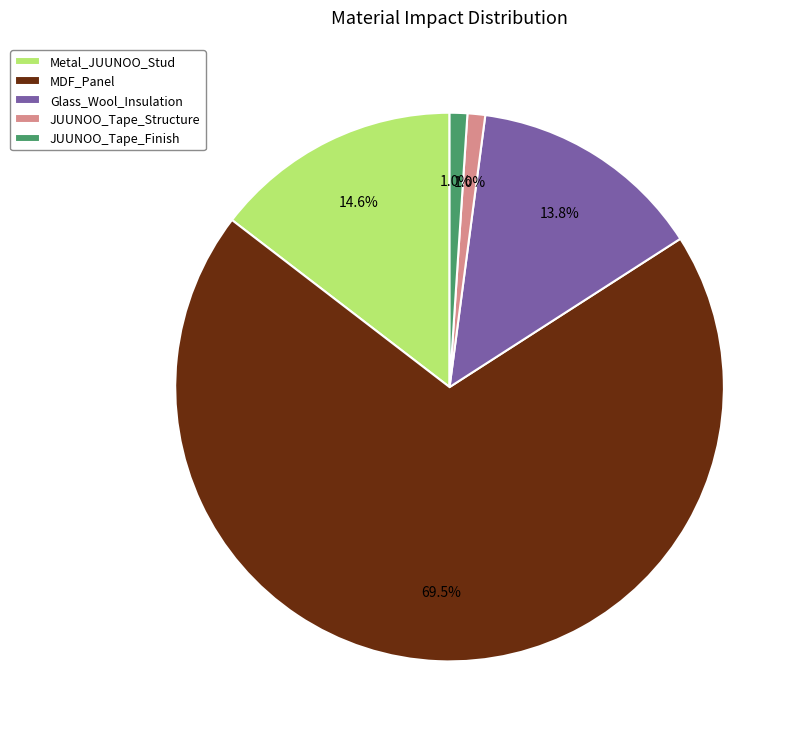

Which has a higher value, Glass_Wool_Insulation or JUUNOO_Tape_Structure?

Glass_Wool_Insulation